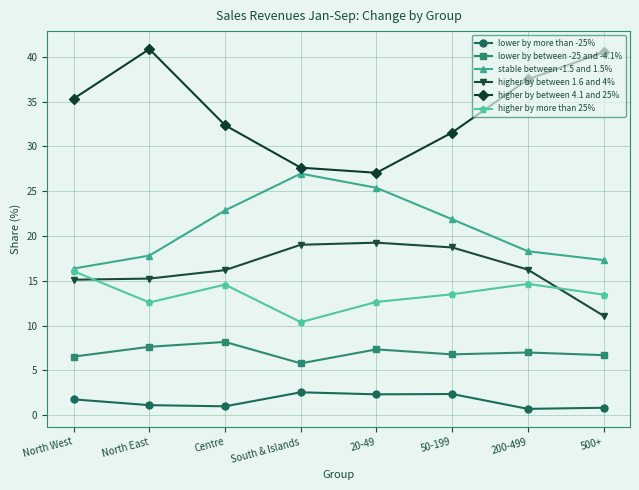

Where is the first local maximum for higher by between 4.1 and 25%?

North East